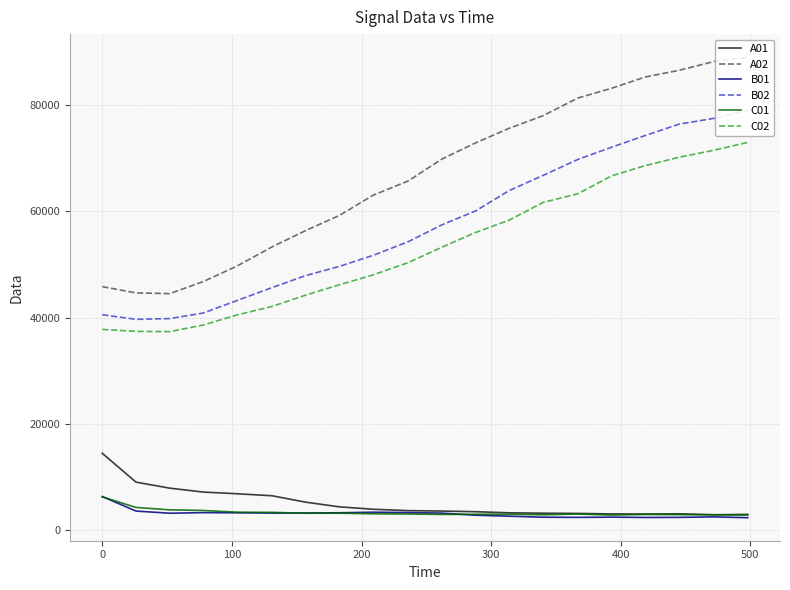

What is the maximum value for A01?

14451